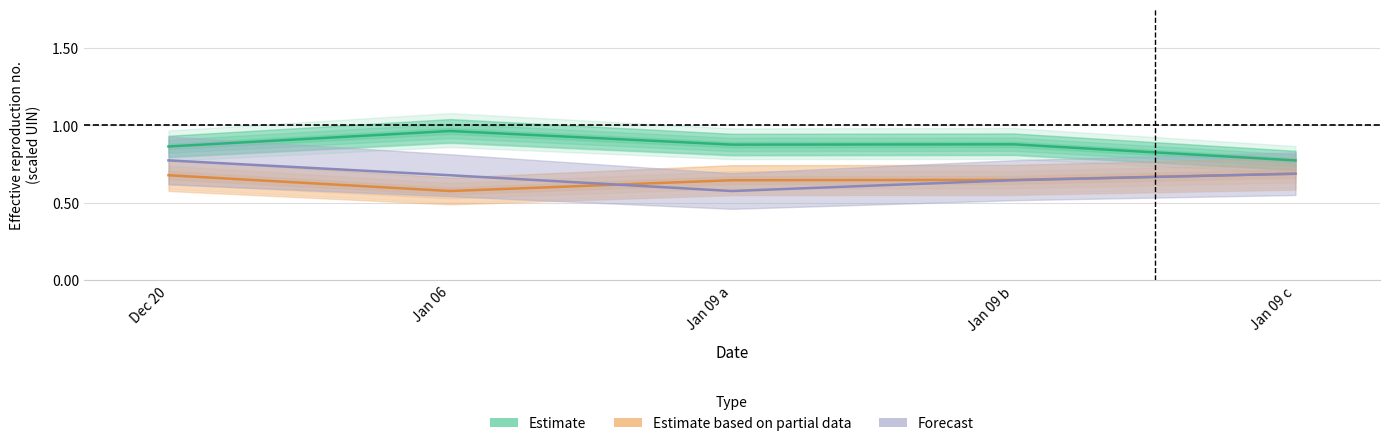

Which category has the lowest value in the Estimate based on partial data series?

Jan 06